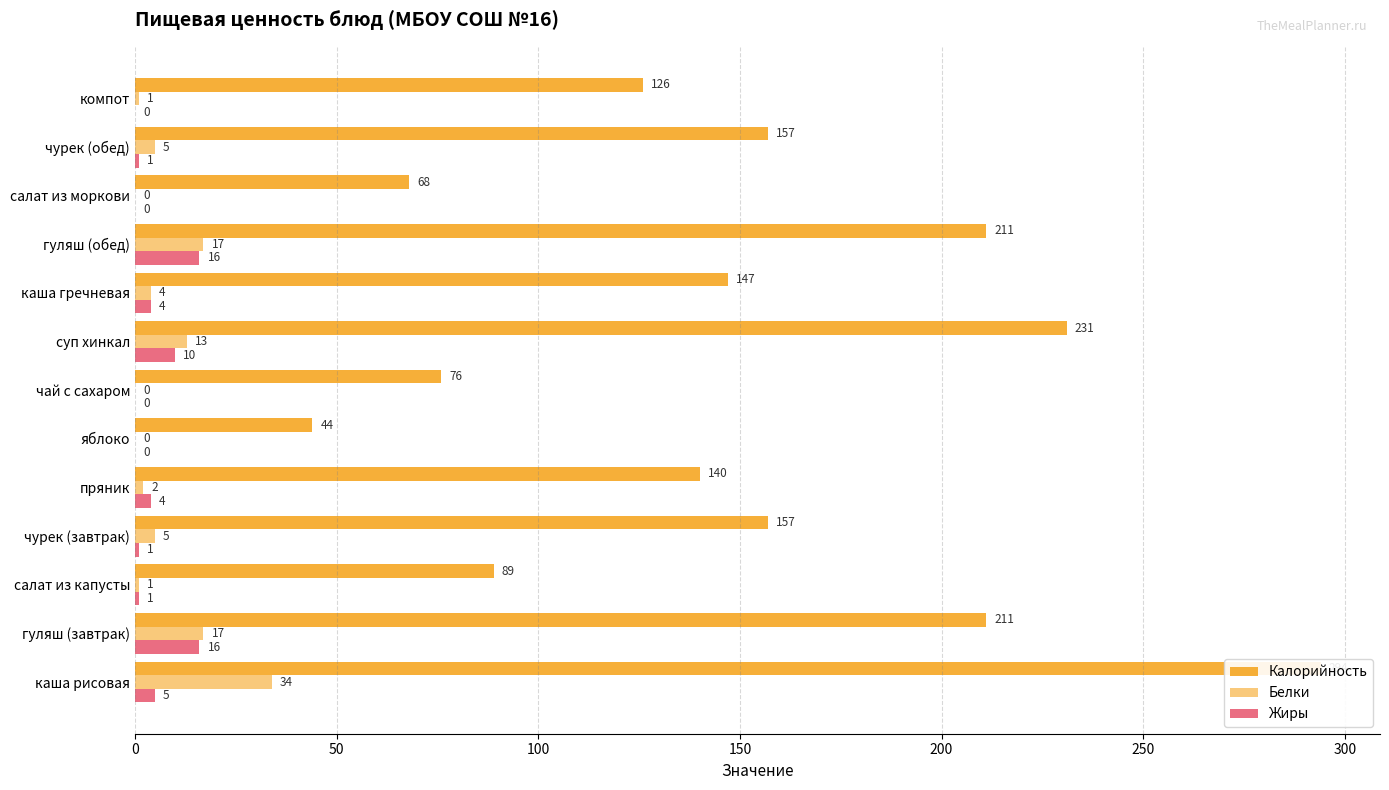

Count the number of data series in this chart.

3